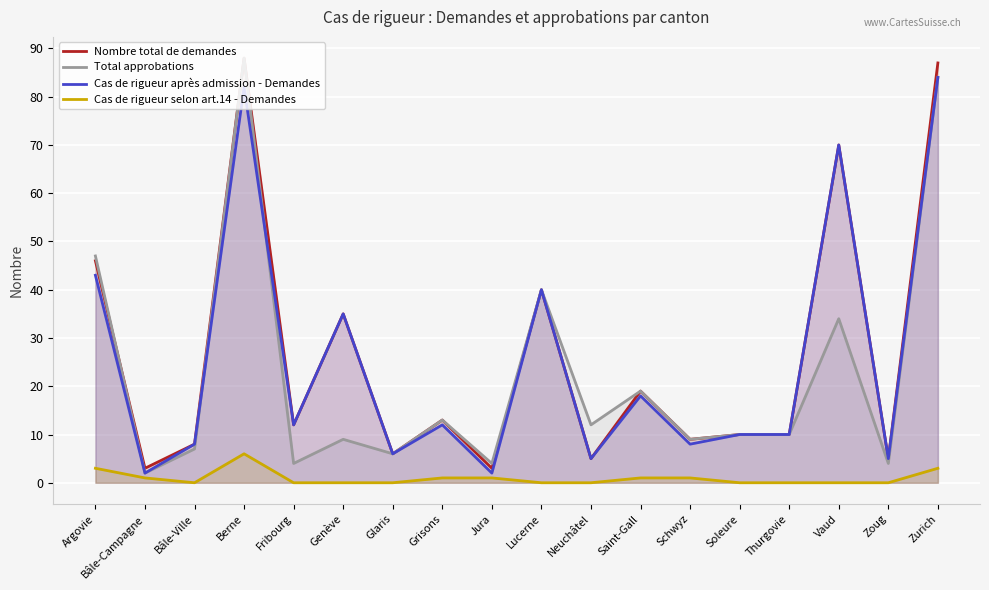

List the series in order of their peak value, highest first.

Nombre total de demandes, Total approbations, Cas de rigueur après admission - Demandes, Cas de rigueur selon art.14 - Demandes